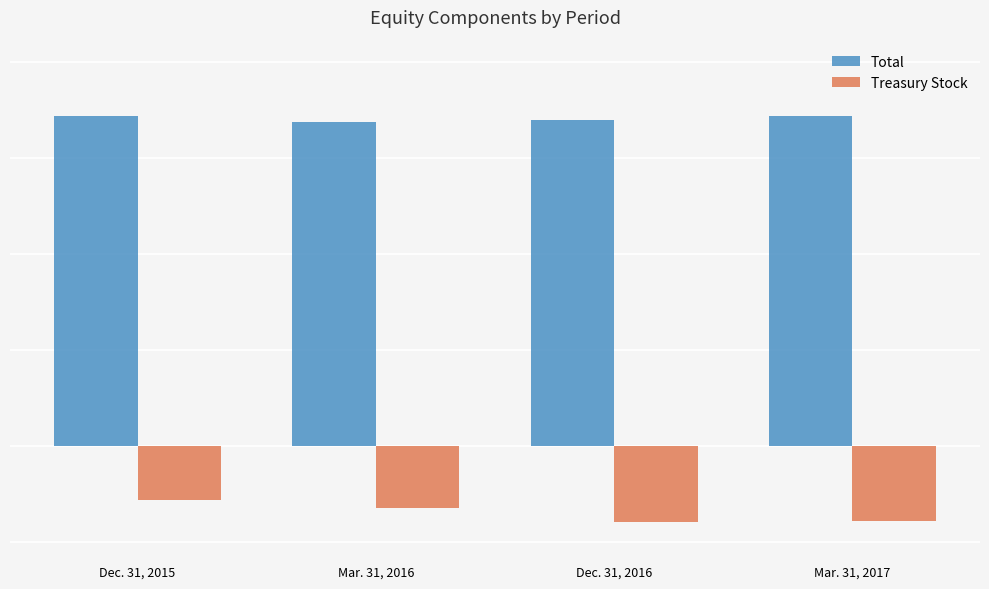

Which has a higher value, Mar. 31, 2016 or Dec. 31, 2015?

Dec. 31, 2015